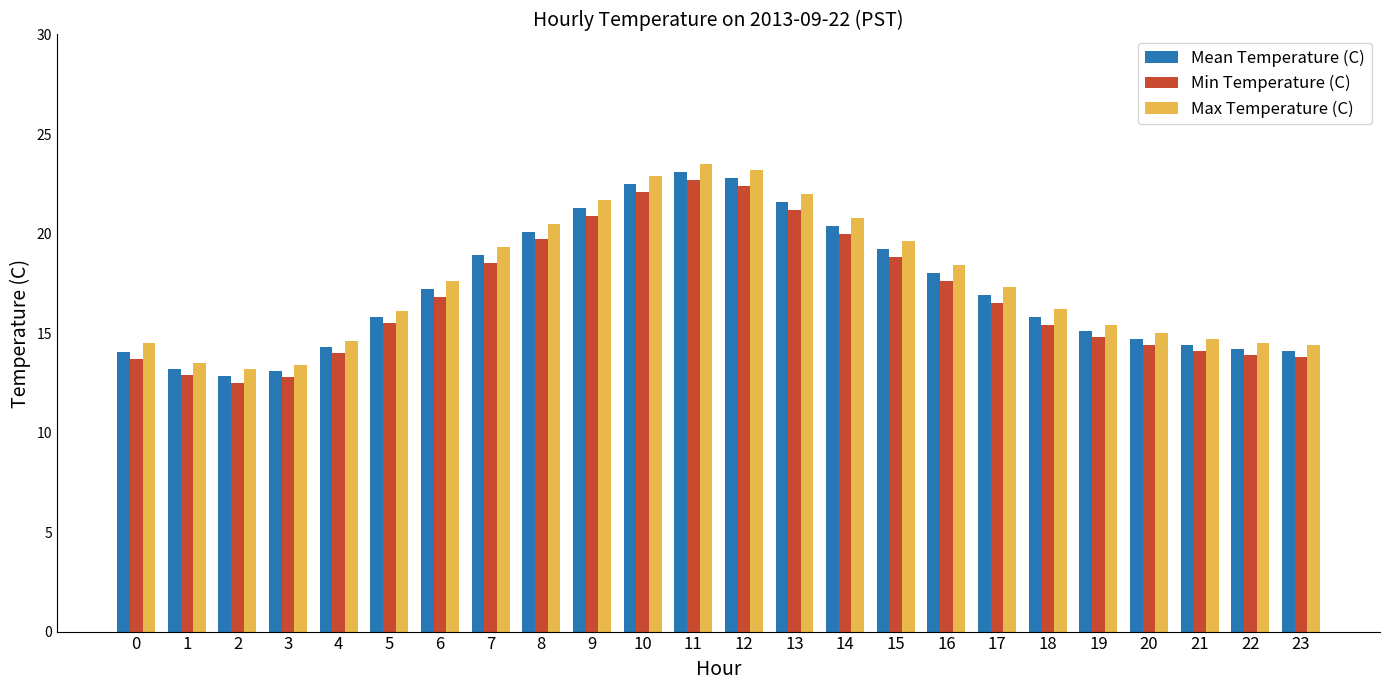

What are all the series names shown in the legend?

Mean Temperature (C), Min Temperature (C), Max Temperature (C)